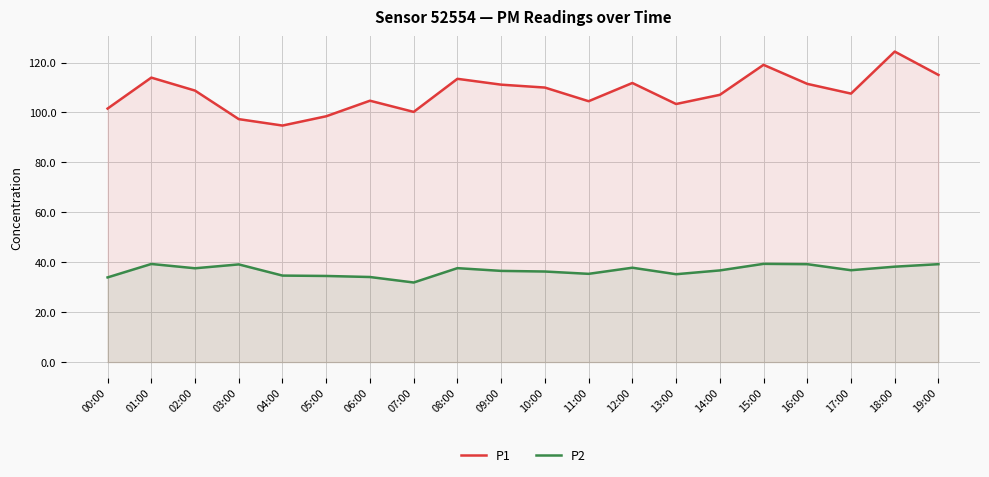

Reading left to right, list all the values displayed in this chart.

P1: 101.5	114.0	108.8	97.3	94.8	98.5	104.7	100.2	113.5	111.1	110.0	104.5	111.8	103.4	107.0	119.1	111.5	107.5	124.4	115.0
P2: 33.9	39.3	37.6	39.1	34.6	34.5	34.1	31.9	37.6	36.5	36.3	35.4	37.8	35.2	36.7	39.4	39.2	36.8	38.2	39.2